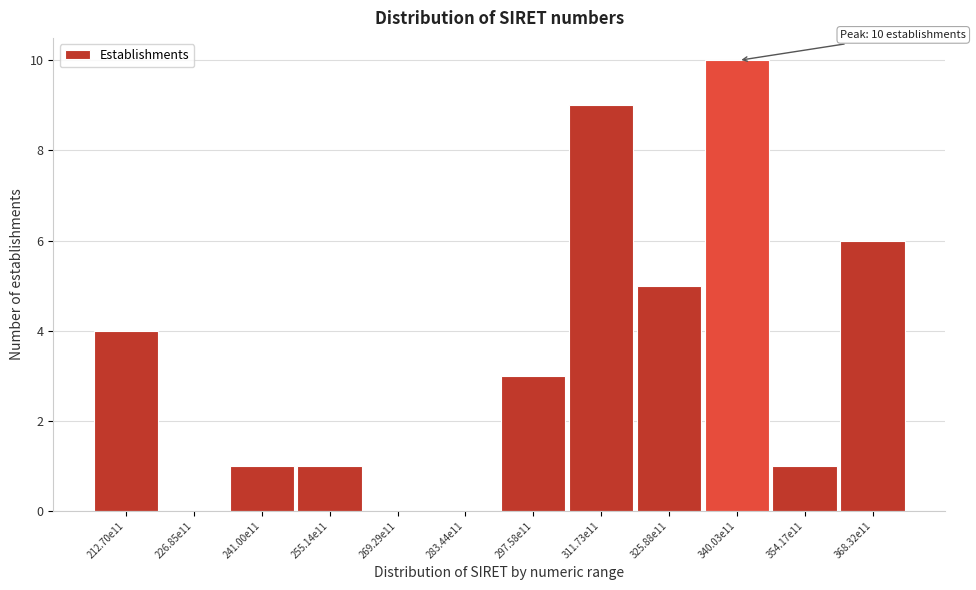

Reading right to left, list all the values displayed in this chart.

368.32e11=6	354.17e11=1	340.03e11=10	325.88e11=5	311.73e11=9	297.58e11=3	283.44e11=0	269.29e11=0	255.14e11=1	241.00e11=1	226.85e11=0	212.70e11=4